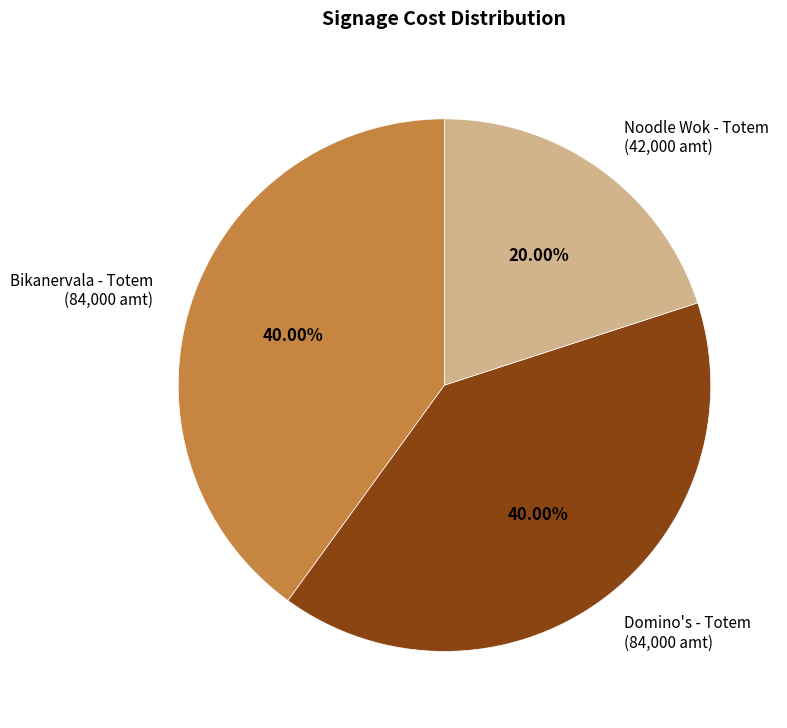

Do Noodle Wok - Totem (42,000 amt) and Bikanervala - Totem (84,000 amt) together represent more than half of the pie?

Yes